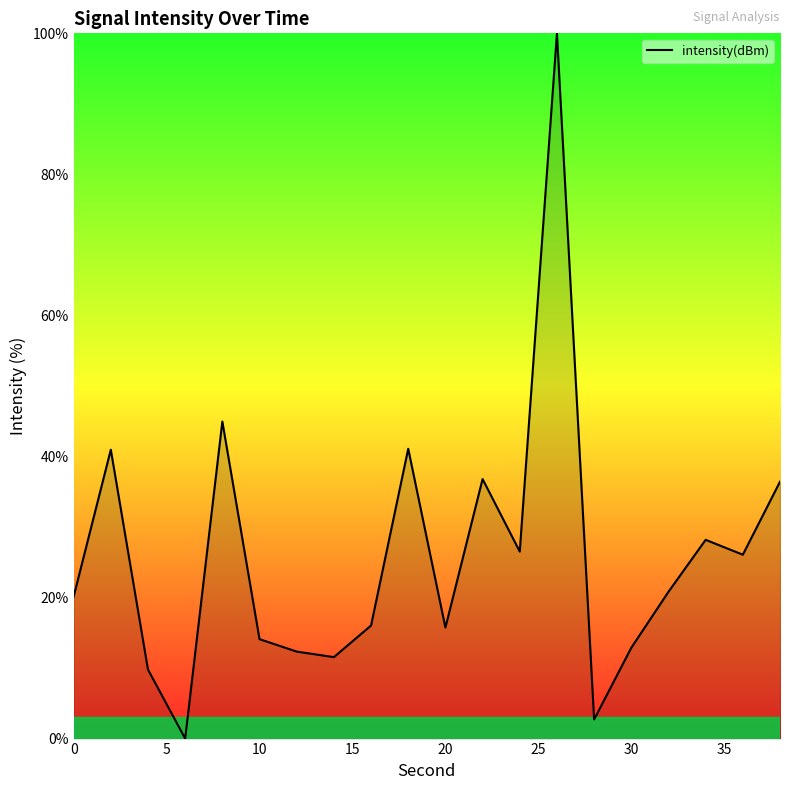

What is the greatest value displayed?

100.0